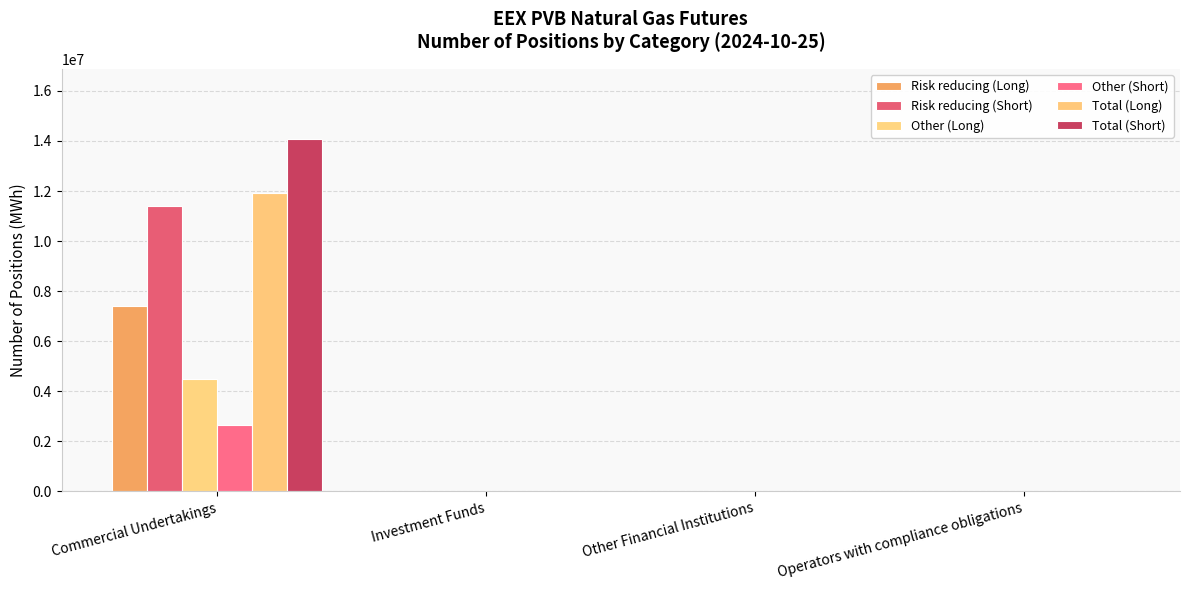

What is the value of the Risk reducing (Long) bar at the 1st from the left?

7424880